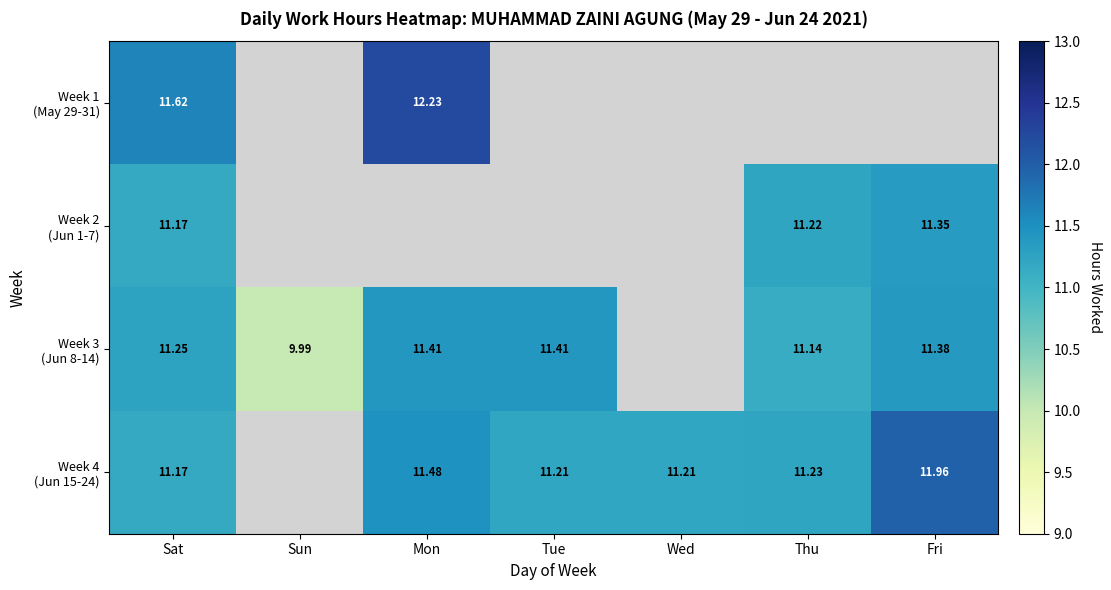

At which label does Week 1 (May 29-31) reach its minimum?

Sat